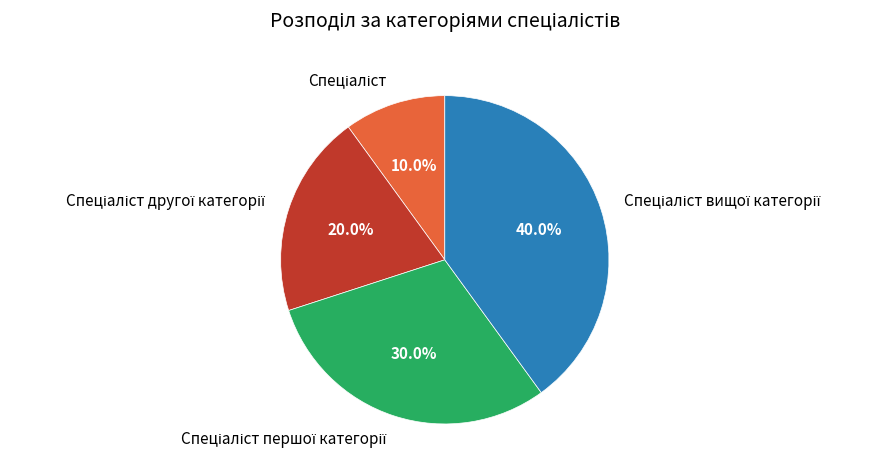

Is there a majority slice in this chart?

No